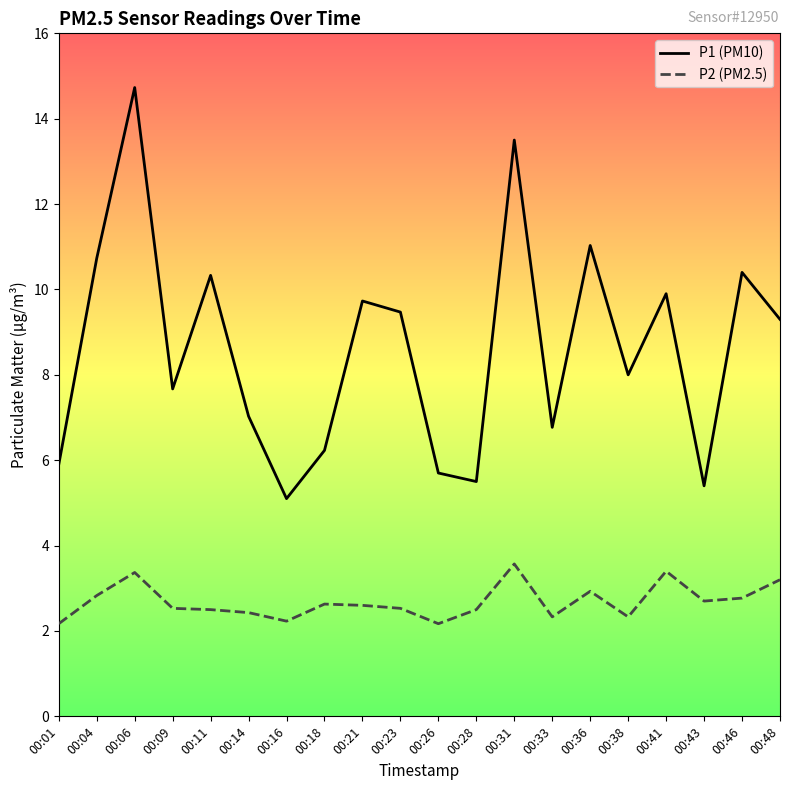

Is it true that P1 (PM10) equals 7.0 at 00:14?

True